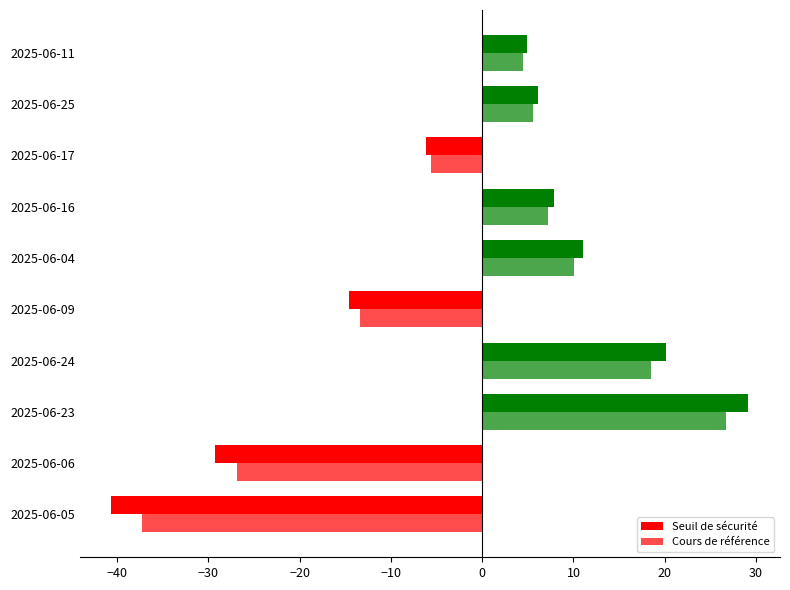

How many categories are shown in the chart?

10